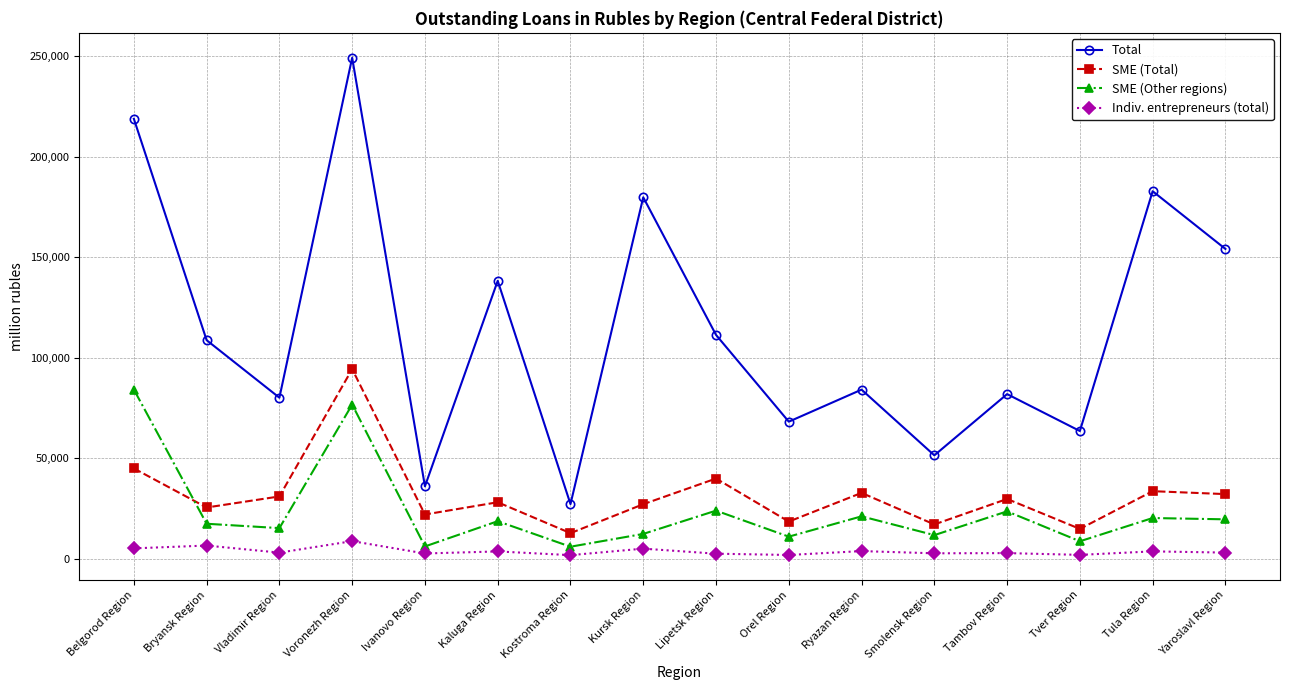

How many lines are shown in the chart?

4